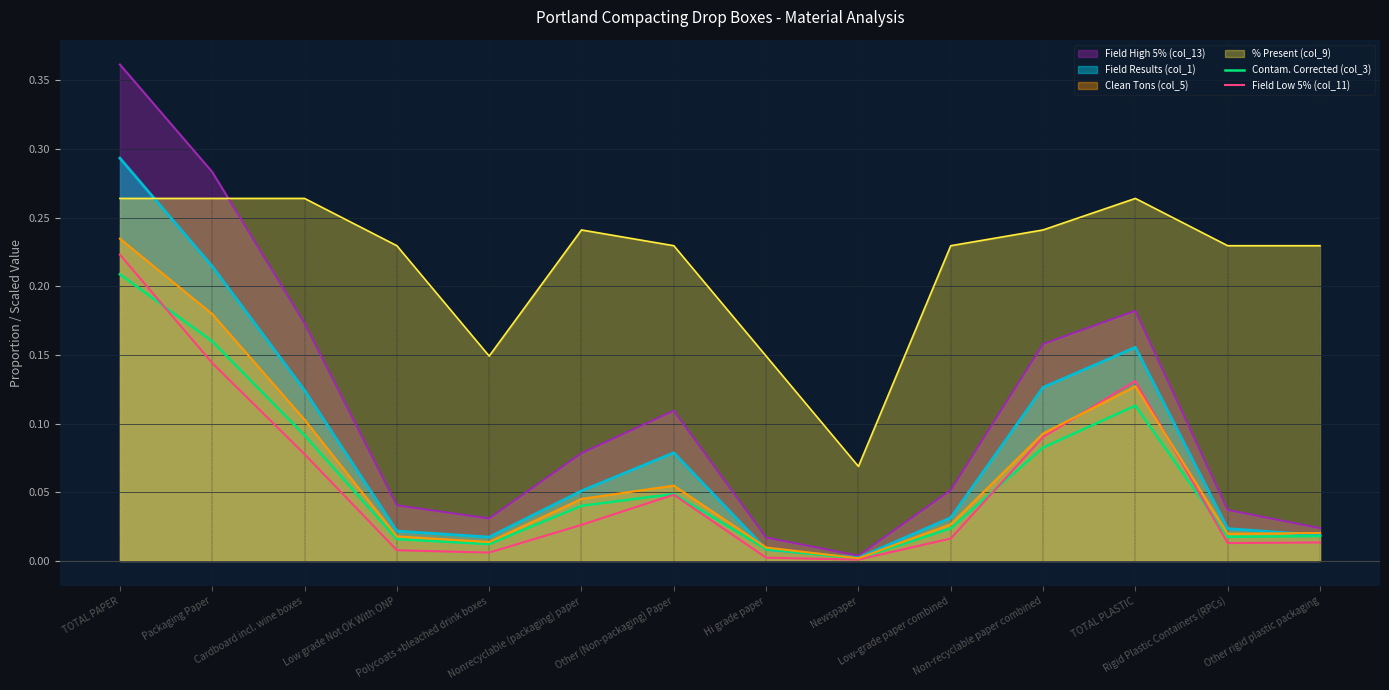

Which label corresponds to the smallest value in the chart?

Newspaper